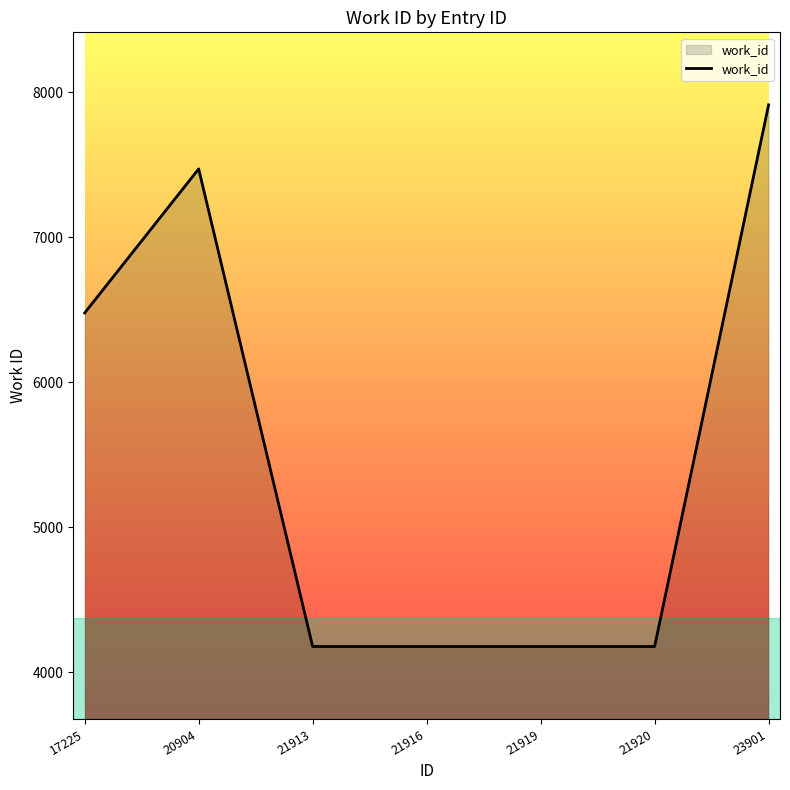

Reading left to right, extract all data points from this chart.

6478	7471	4177	4177	4177	4177	7913